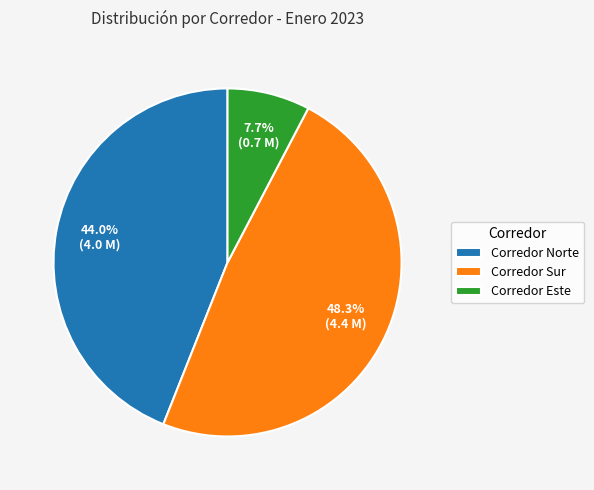

Which slice is the smallest?

Corredor Este